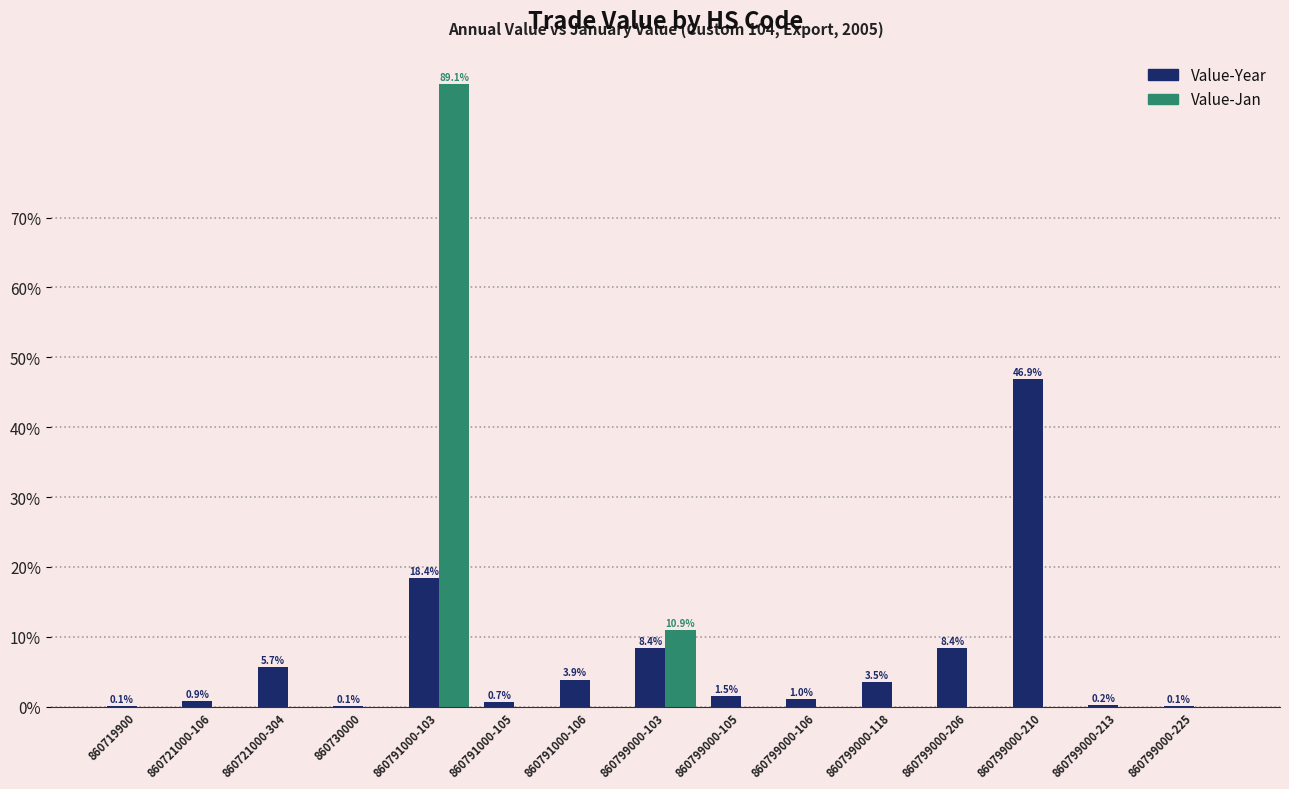

Does the chart contain stacked bars?

No